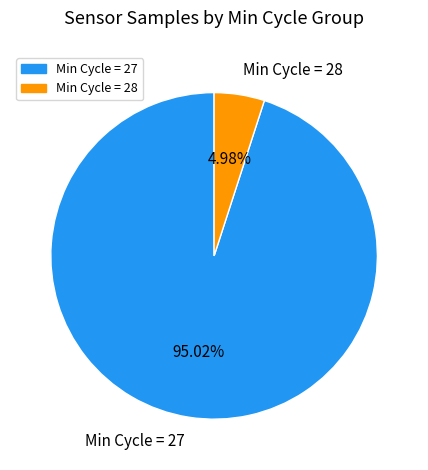

Which slice is the smallest?

Min Cycle = 28